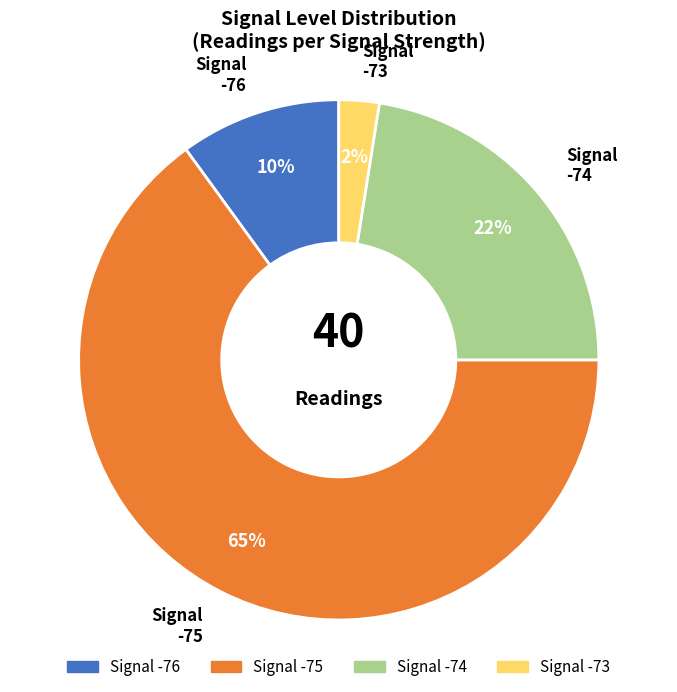

How many segments does this pie chart have?

4